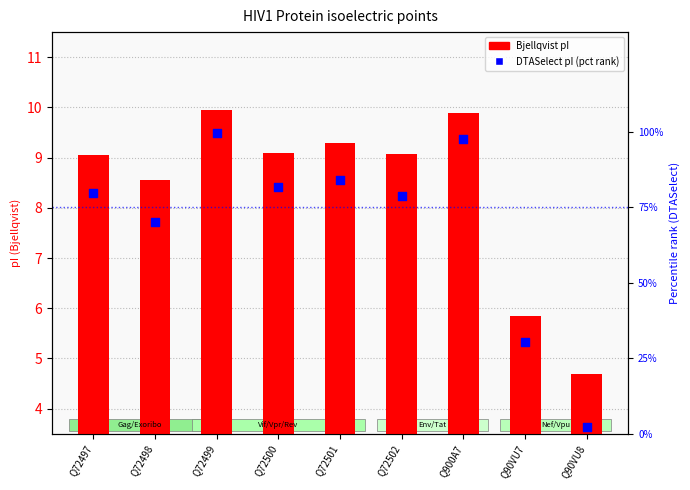

What are all the series names shown in the legend?

Bjellqvist pI, DTASelect pI (pct rank)